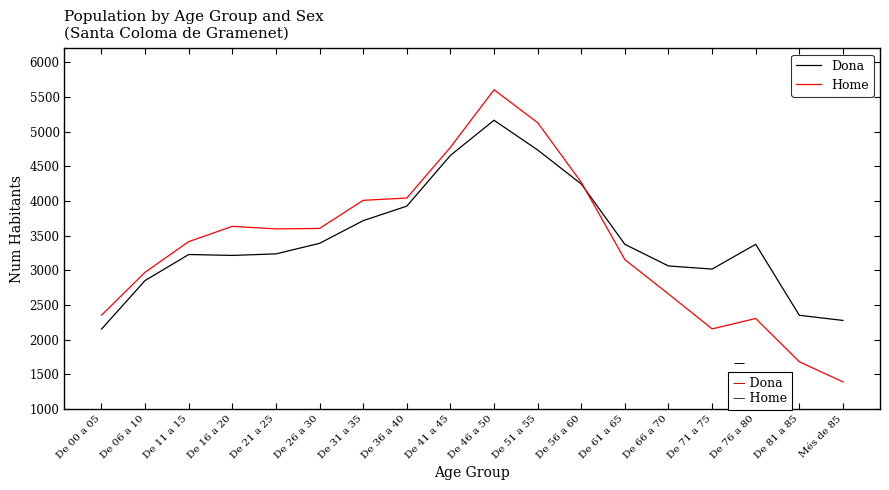

What is the minimum value shown in the chart?

1392